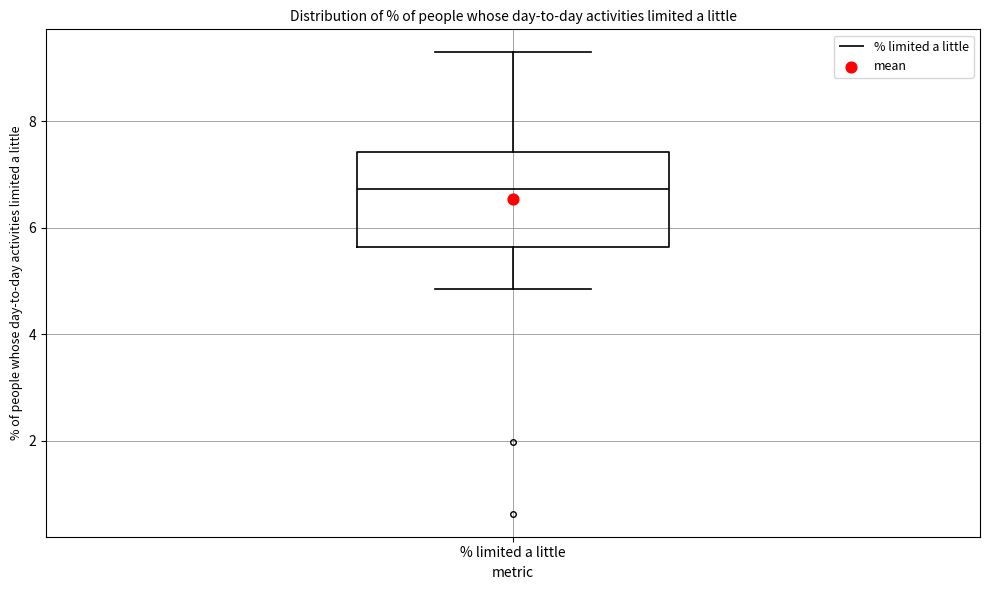

Read this box plot against the y-axis: the position of the median line, the range covered by the box, and the ends of both whiskers. The values are not printed on the chart, so give them approximately, as read against the axis.

median 6.8, box 5.6 to 7.4, whiskers 4.8 to 9.2